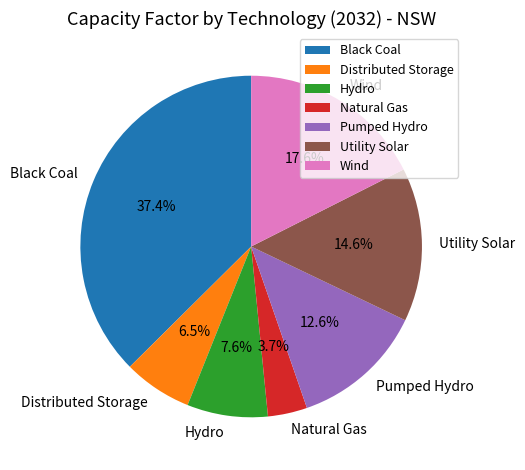

Combined, do Distributed Storage and Black Coal account for over 50%?

No